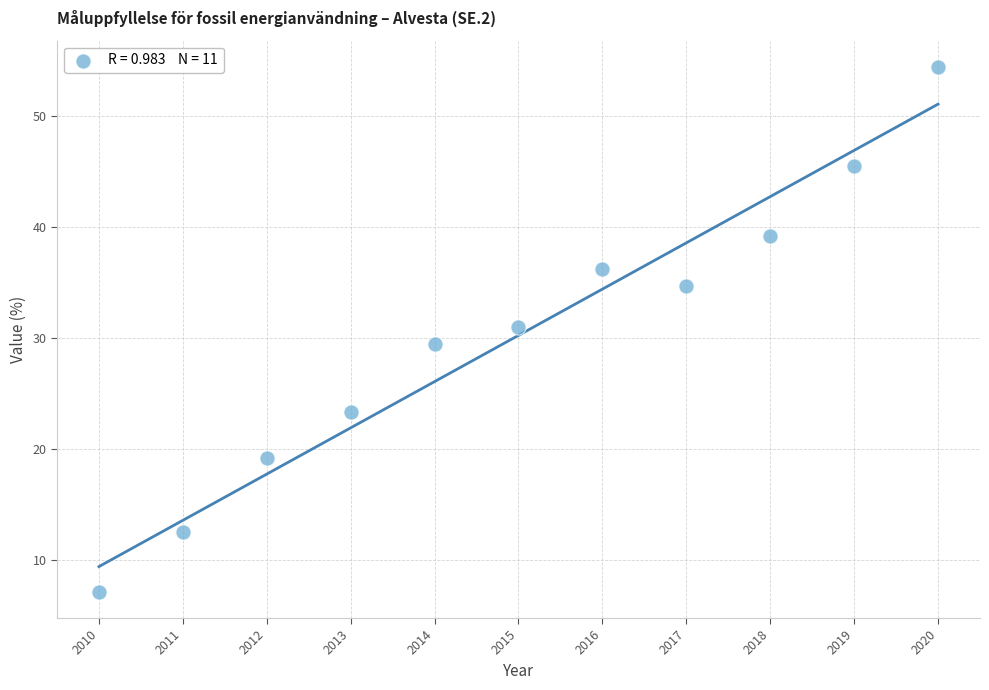

What is the range of X values (max minus min)?

10.0